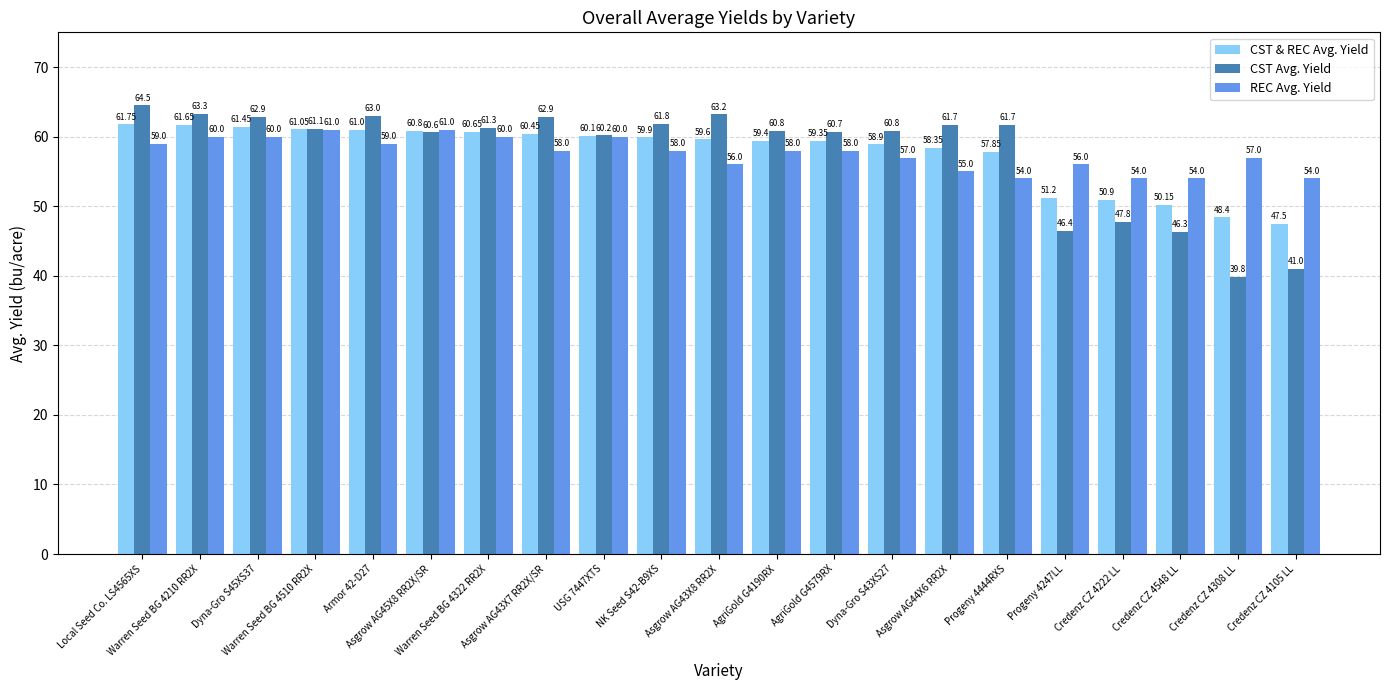

How many groups of bars are there?

21